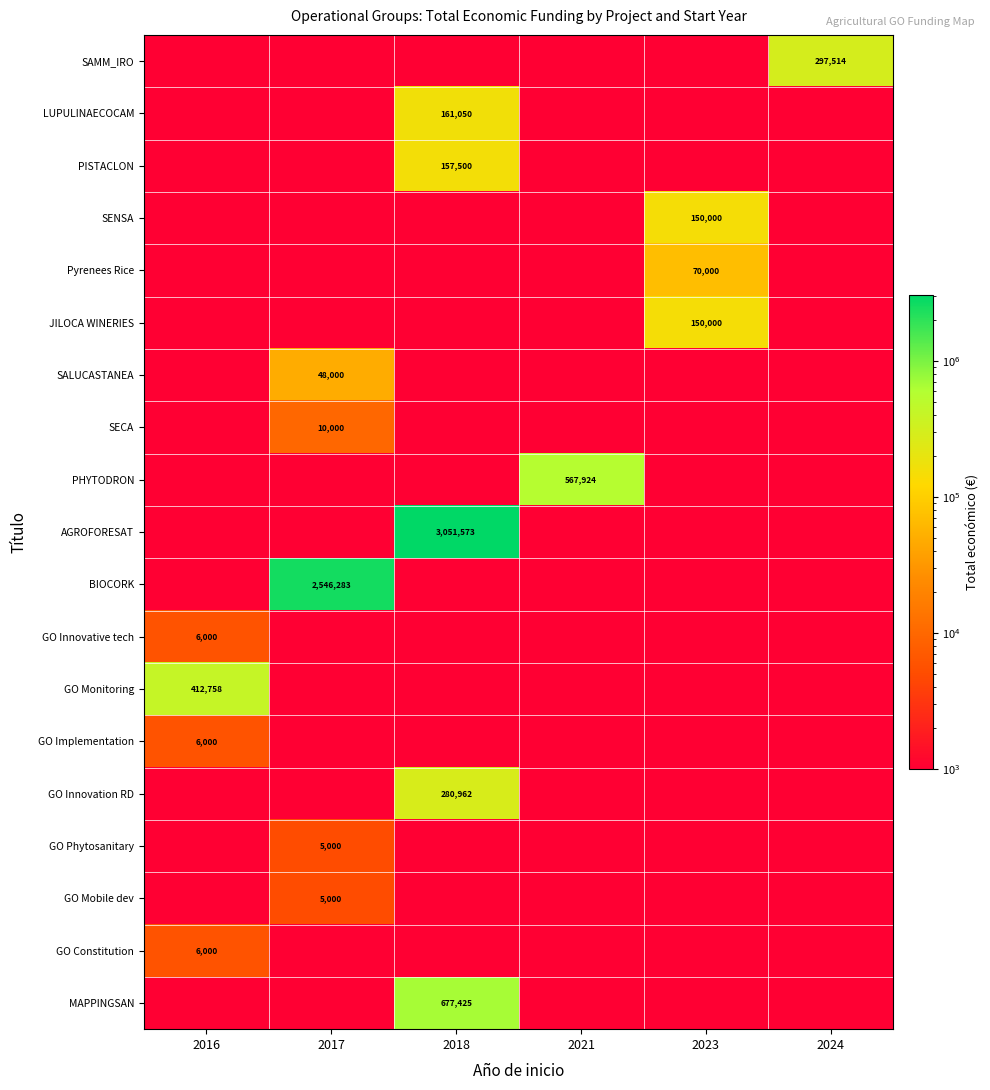

What is the approximate value of GO Innovation RD at 2018?

280962.0